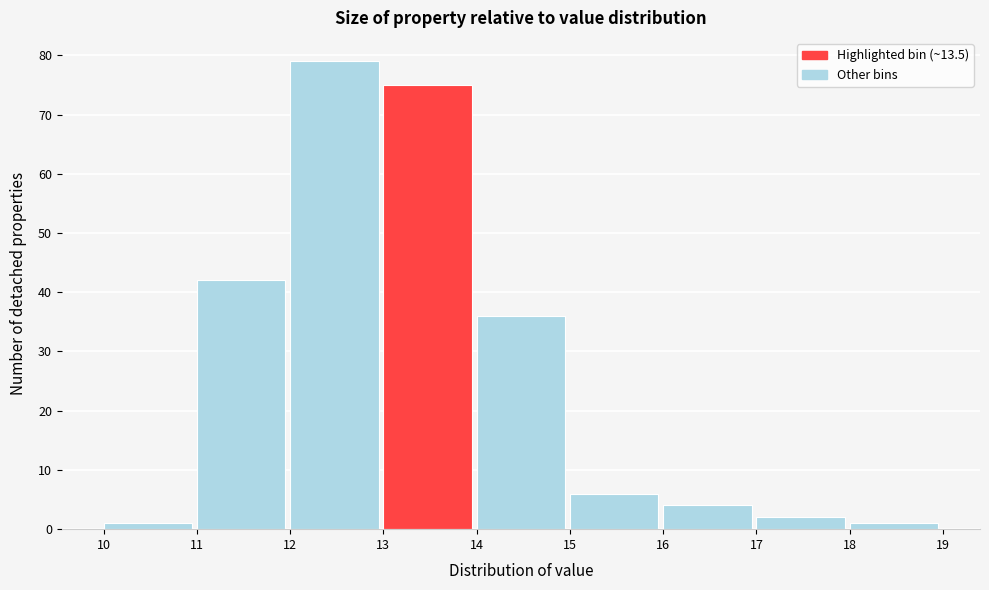

Reading left to right, transcribe this chart: for each bar, give the range it covers on the x-axis and its height. The values are not printed on the chart, so give them approximately, as read against the axis.

10 to 11: 1
11 to 12: 42
12 to 13: 79
13 to 14: 75
14 to 15: 36
15 to 16: 6
16 to 17: 4
17 to 18: 2
18 to 19: 1